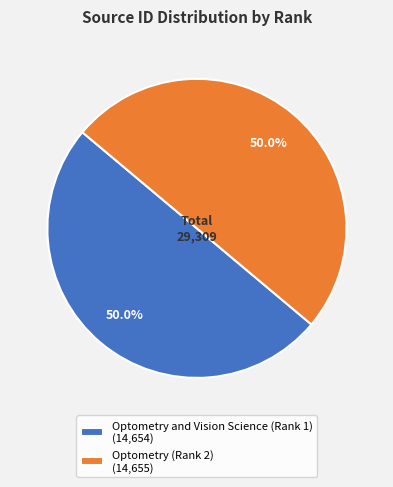

To the nearest percent, what percentage of the pie is Optometry and Vision Science (Rank 1)?

50%